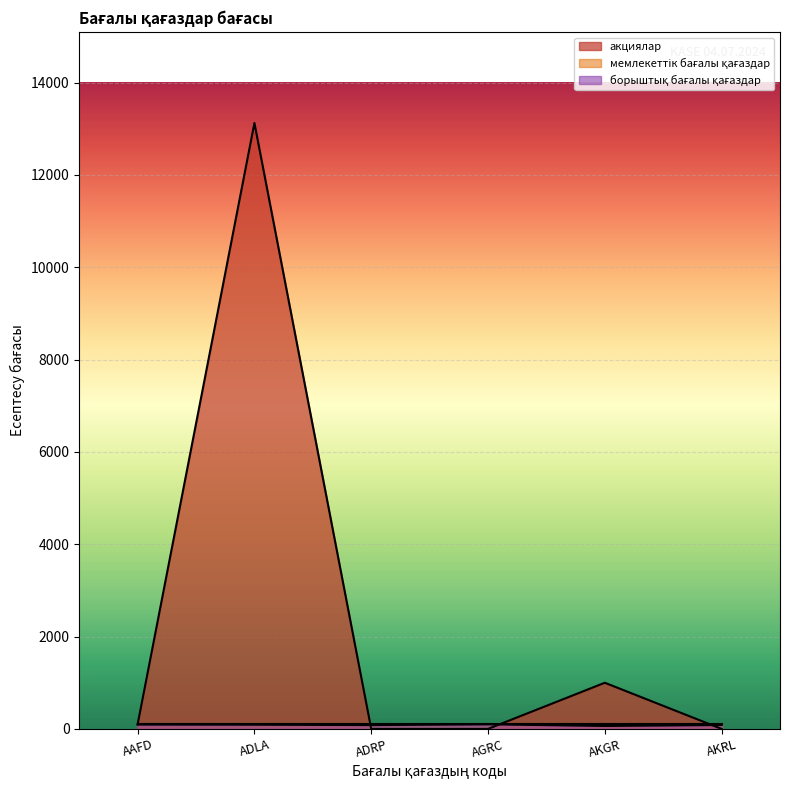

True or false: акциялар has more than 1 points higher than both neighbors.

True